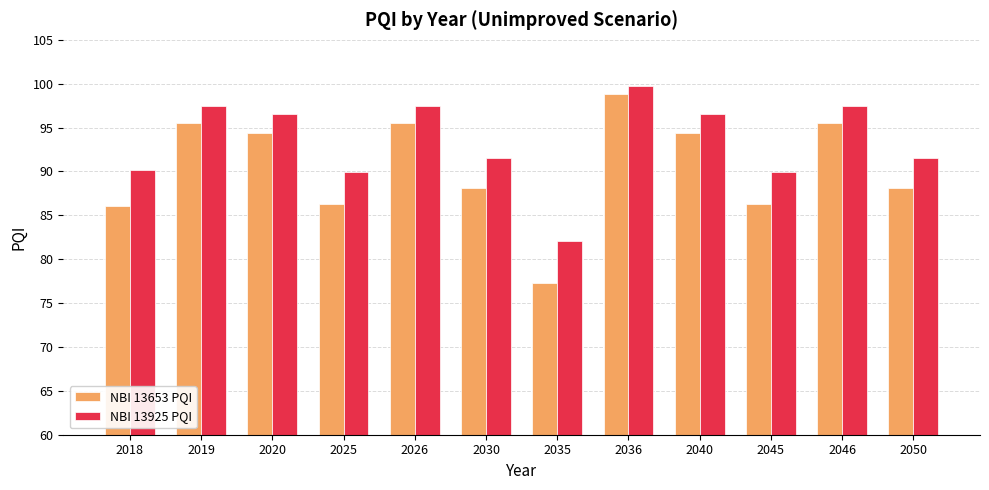

At how many categories does at least one series exceed 92?

6